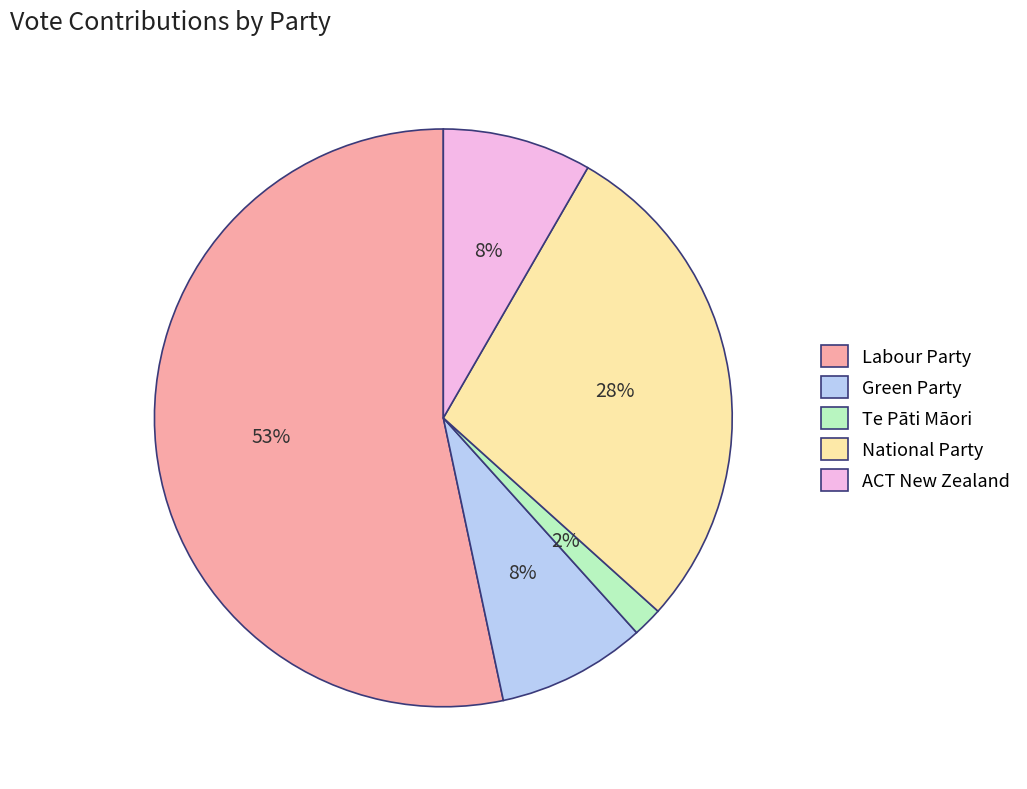

Which category accounts for the majority?

Labour Party